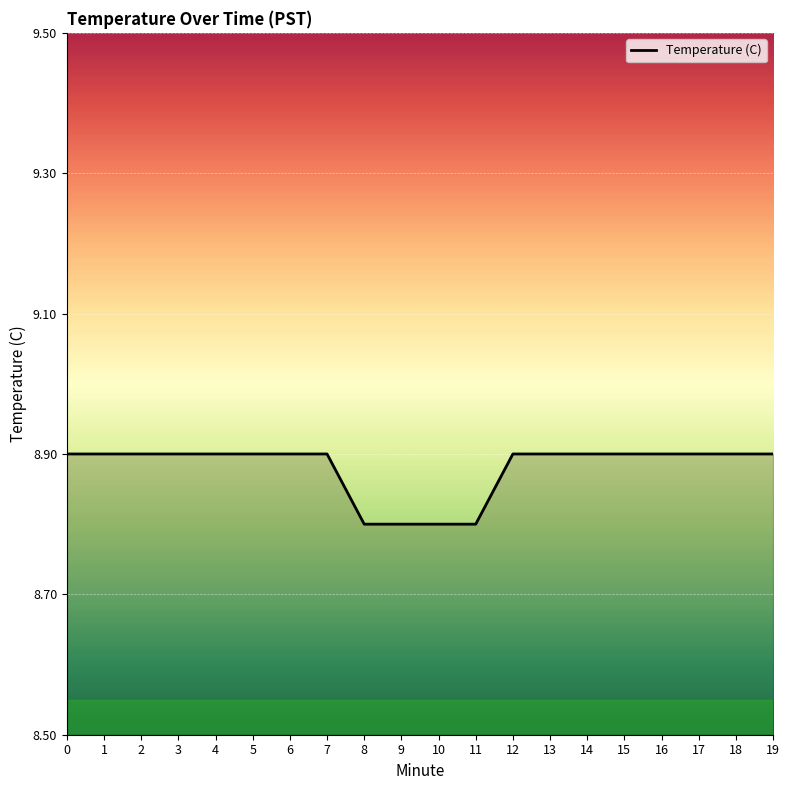

Reading left to right, what are all the values shown in this chart?

0=8.9	1=8.9	2=8.9	3=8.9	4=8.9	5=8.9	6=8.9	7=8.9	8=8.8	9=8.8	10=8.8	11=8.8	12=8.9	13=8.9	14=8.9	15=8.9	16=8.9	17=8.9	18=8.9	19=8.9